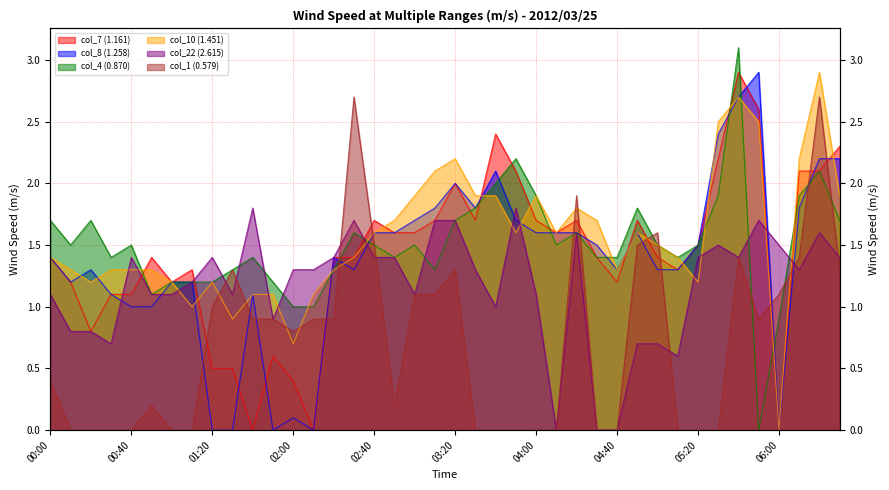

At how many categories does at least one series exceed 1?

40